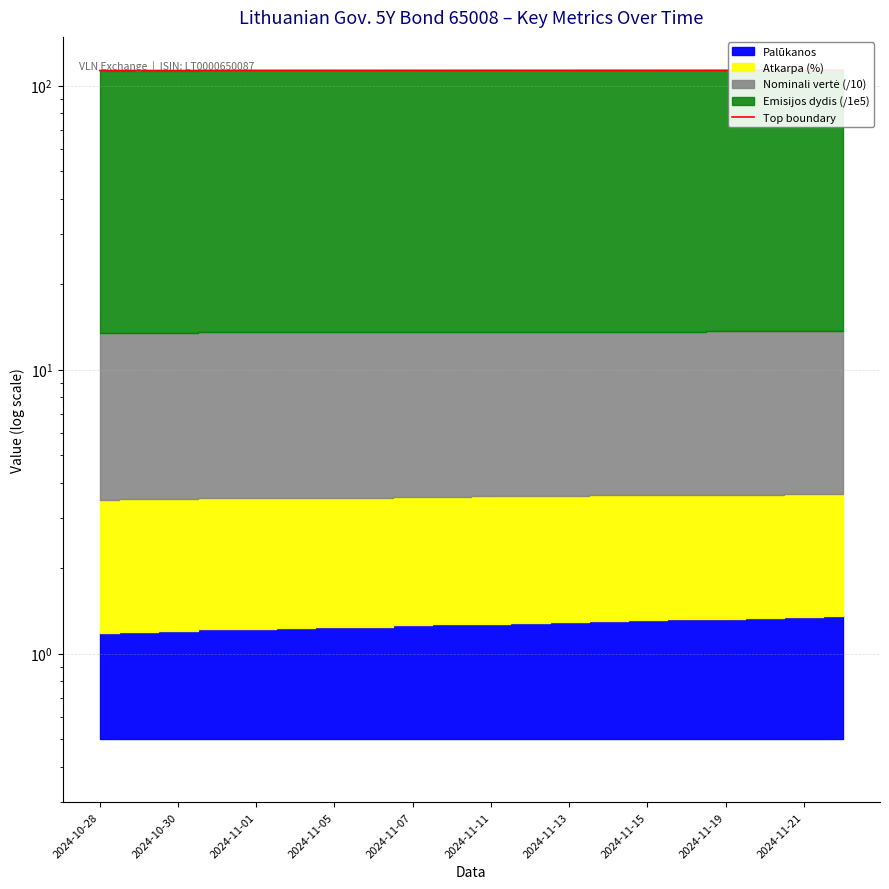

What is the change in value from 2024-11-05 to 13?

+0.1